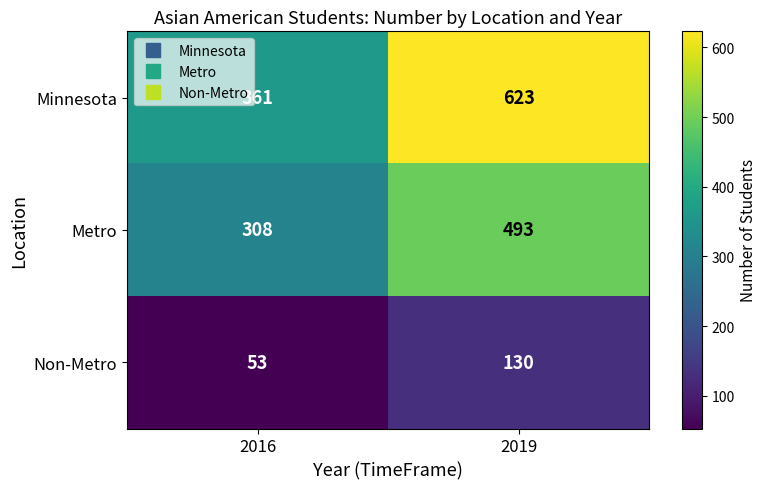

What is the difference between the Non-Metro values at 2016 and 2019?

77